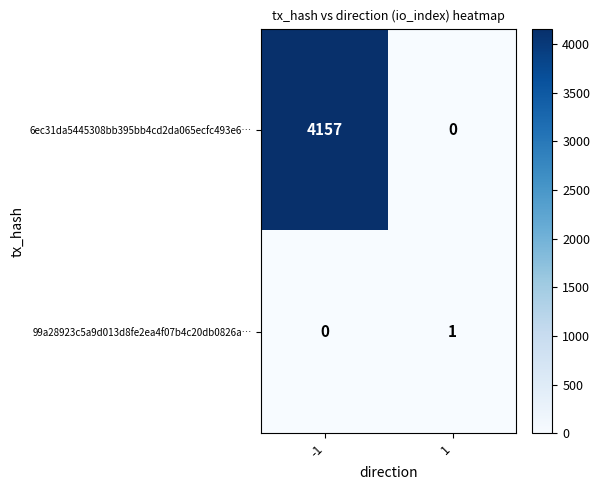

What is the sum of the 6ec31da5445308bb395bb4cd2da065ecfc493e6… values at 1 and -1?

4157